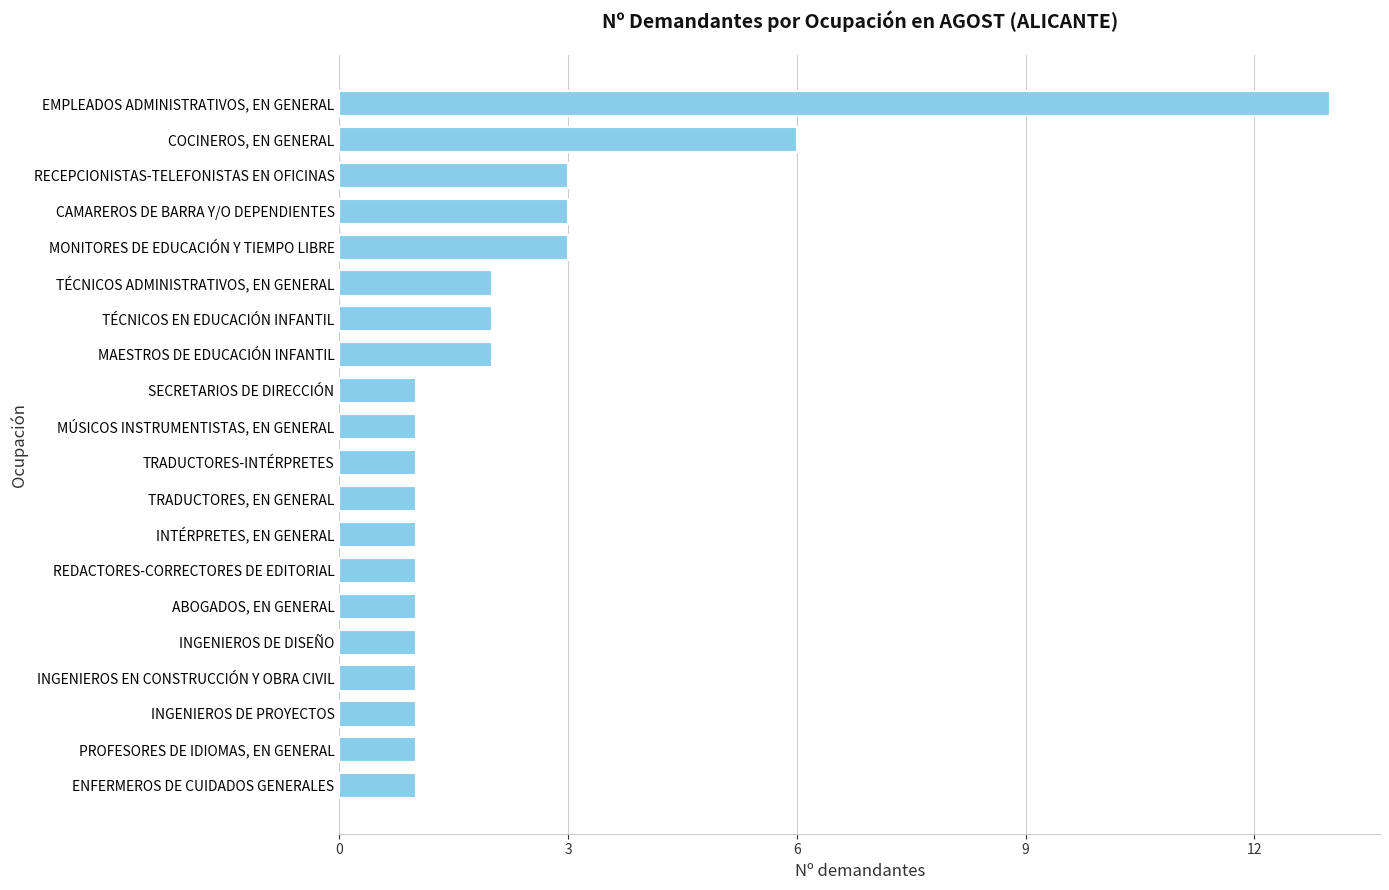

Are the bars horizontal?

Yes